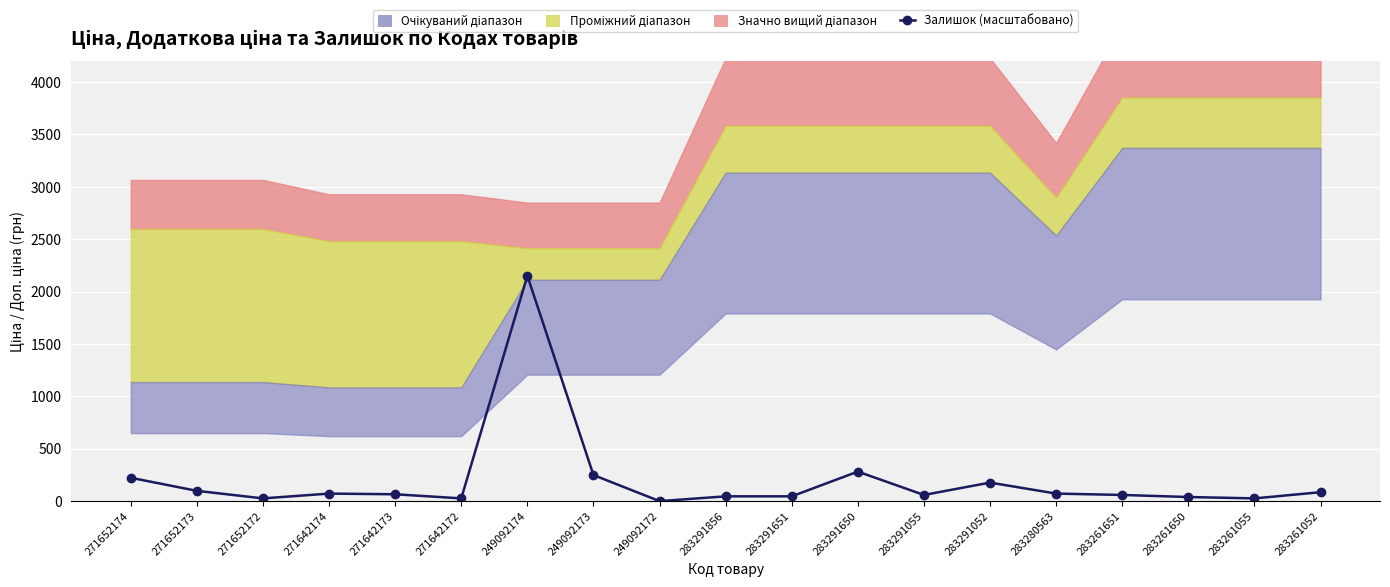

What is the approximate value at 271642174?

72.2